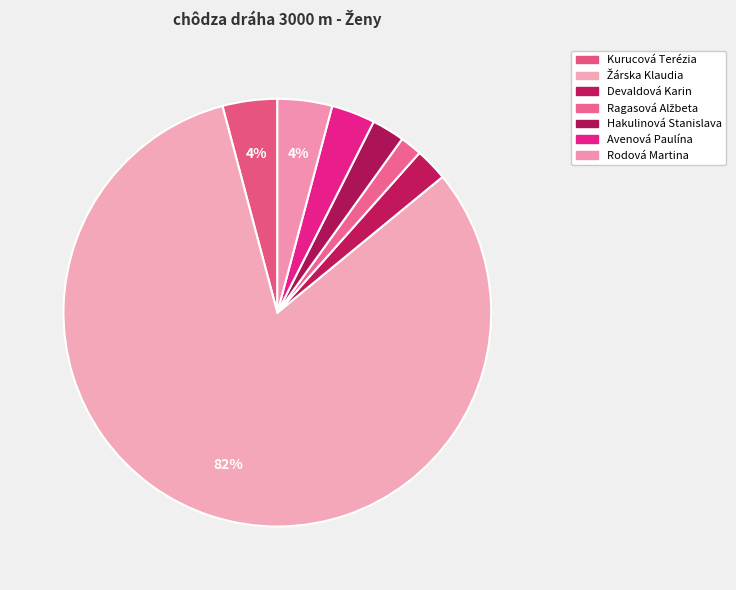

Between Ragasová Alžbeta and Devaldová Karin, which is larger?

Devaldová Karin